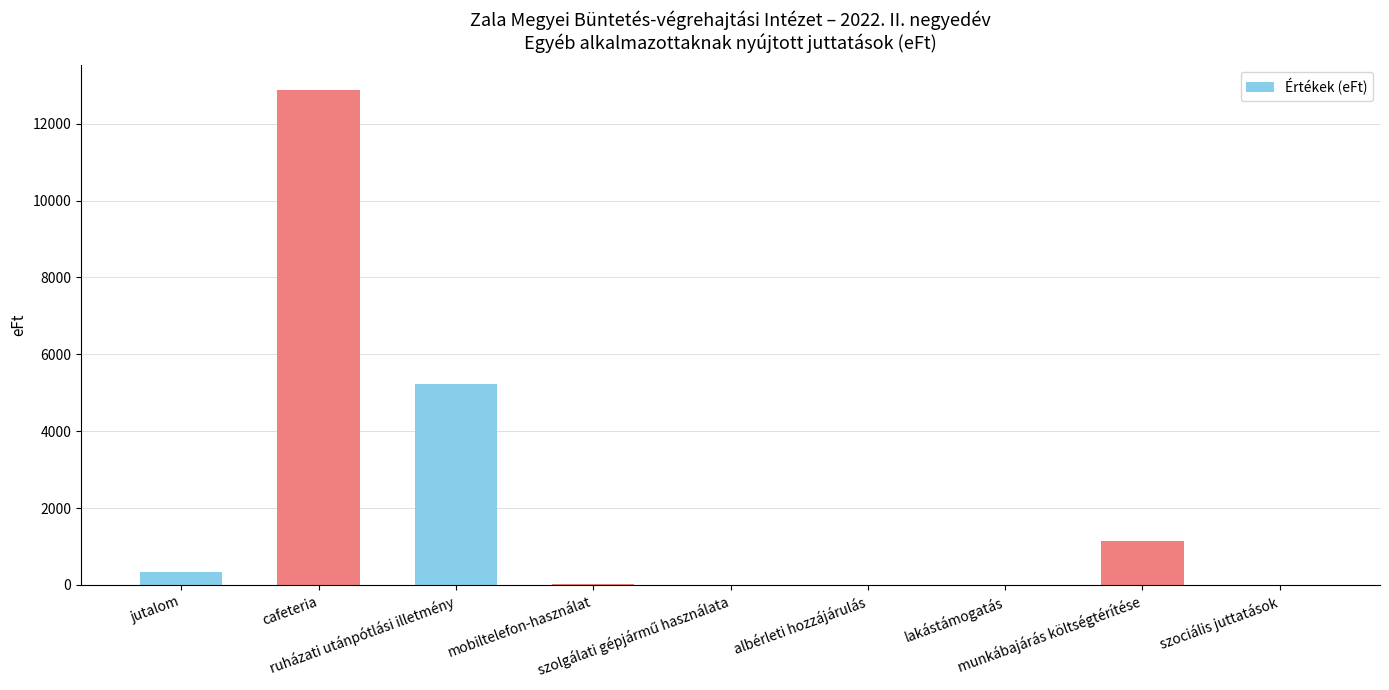

What is the maximum value shown in the chart?

12875